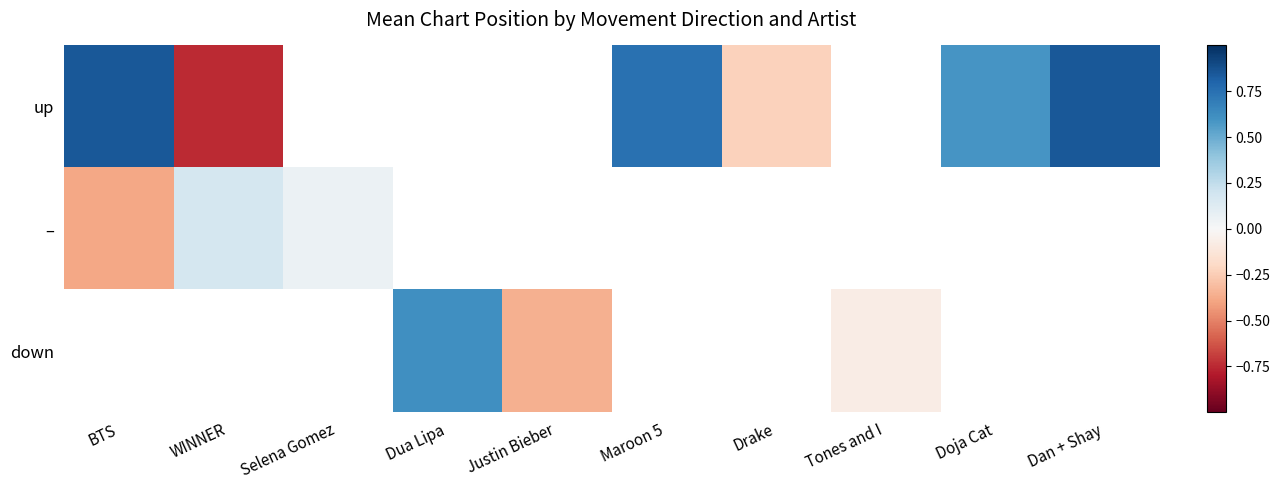

How many categories are shown in the chart?

10